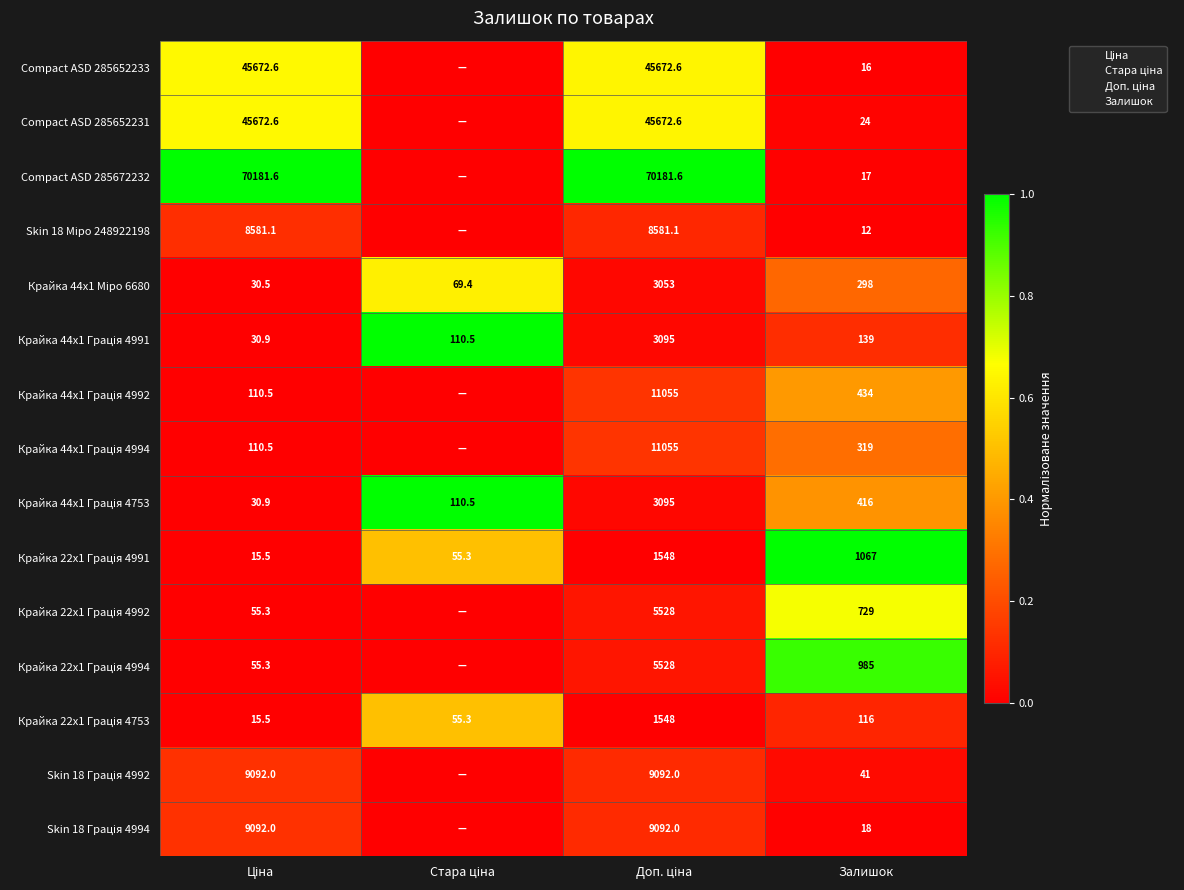

Which series has the largest total across all categories?

Compact ASD 285672232